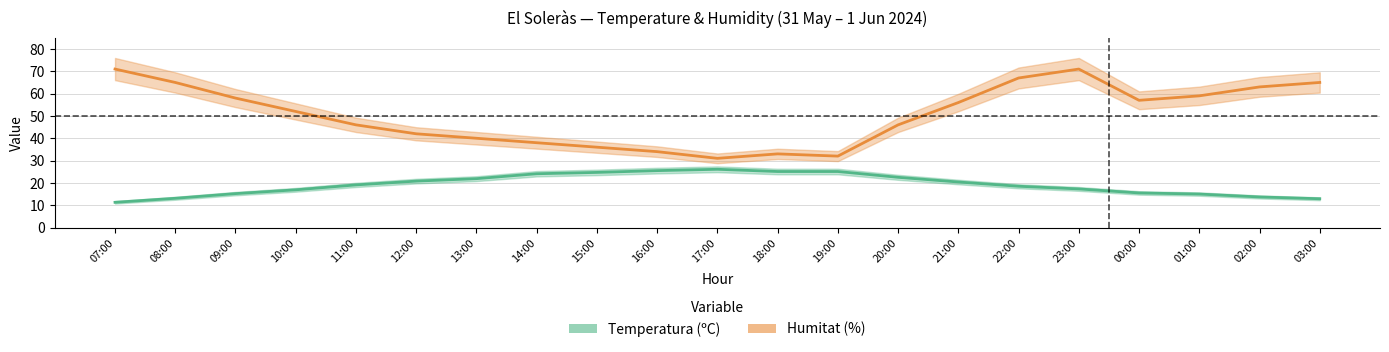

Rank the series by their maximum value, from lowest to highest.

Temperatura (ºC), Humitat (%)